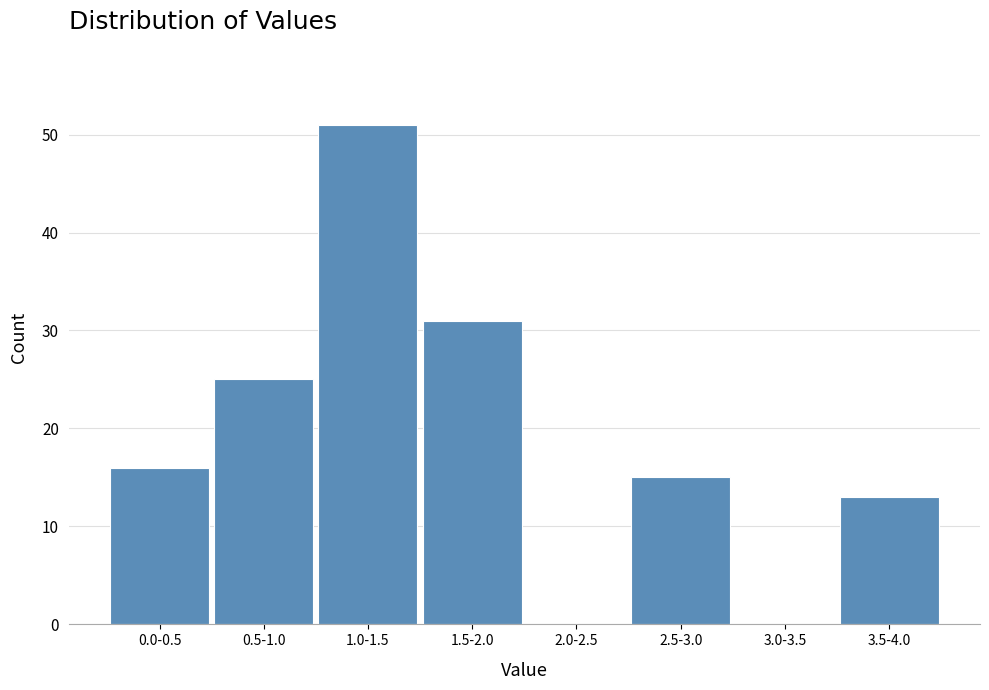

Reading left to right, list all the values displayed in this chart.

0.0-0.5=16	0.5-1.0=25	1.0-1.5=51	1.5-2.0=31	2.0-2.5=0	2.5-3.0=15	3.0-3.5=0	3.5-4.0=13